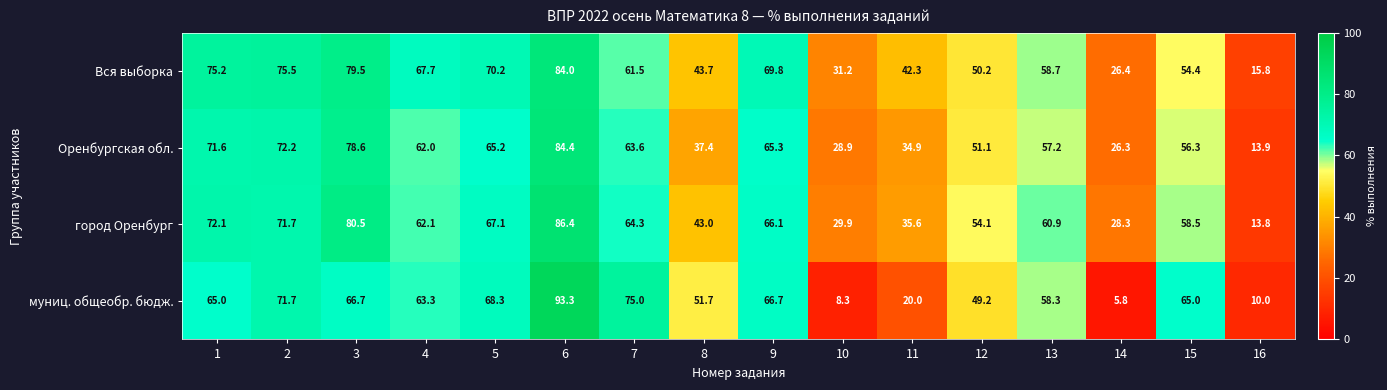

What is the spread (max minus min) of values at 5?

5.0